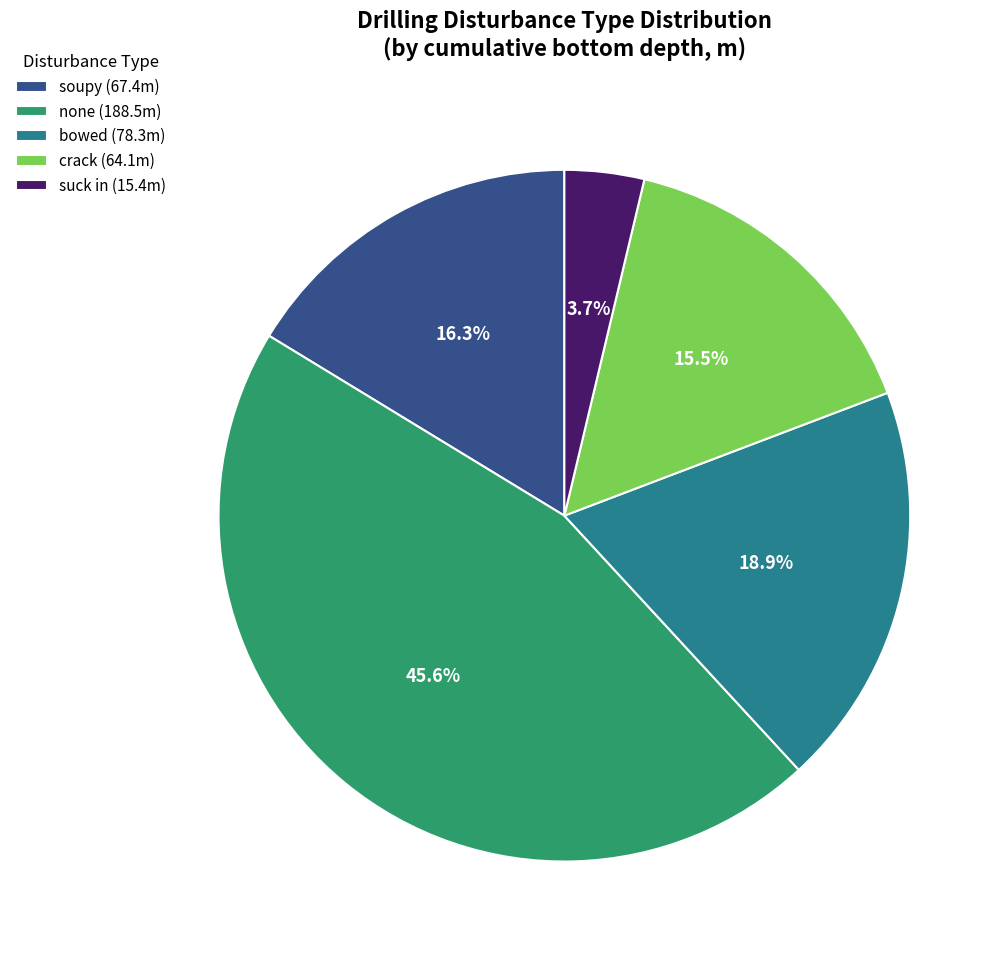

Rank the categories by value from highest to lowest.

none (188.5m), bowed (78.3m), soupy (67.4m), crack (64.1m), suck in (15.4m)